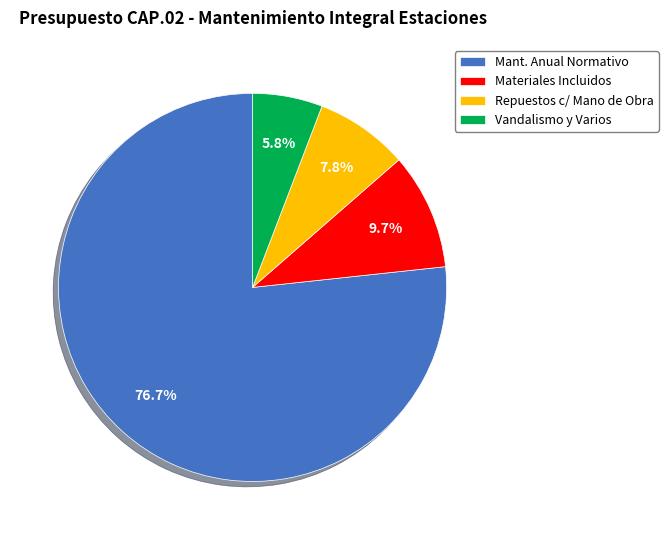

What percentage do Materiales Incluidos and Mant. Anual Normativo together represent?

86.4%